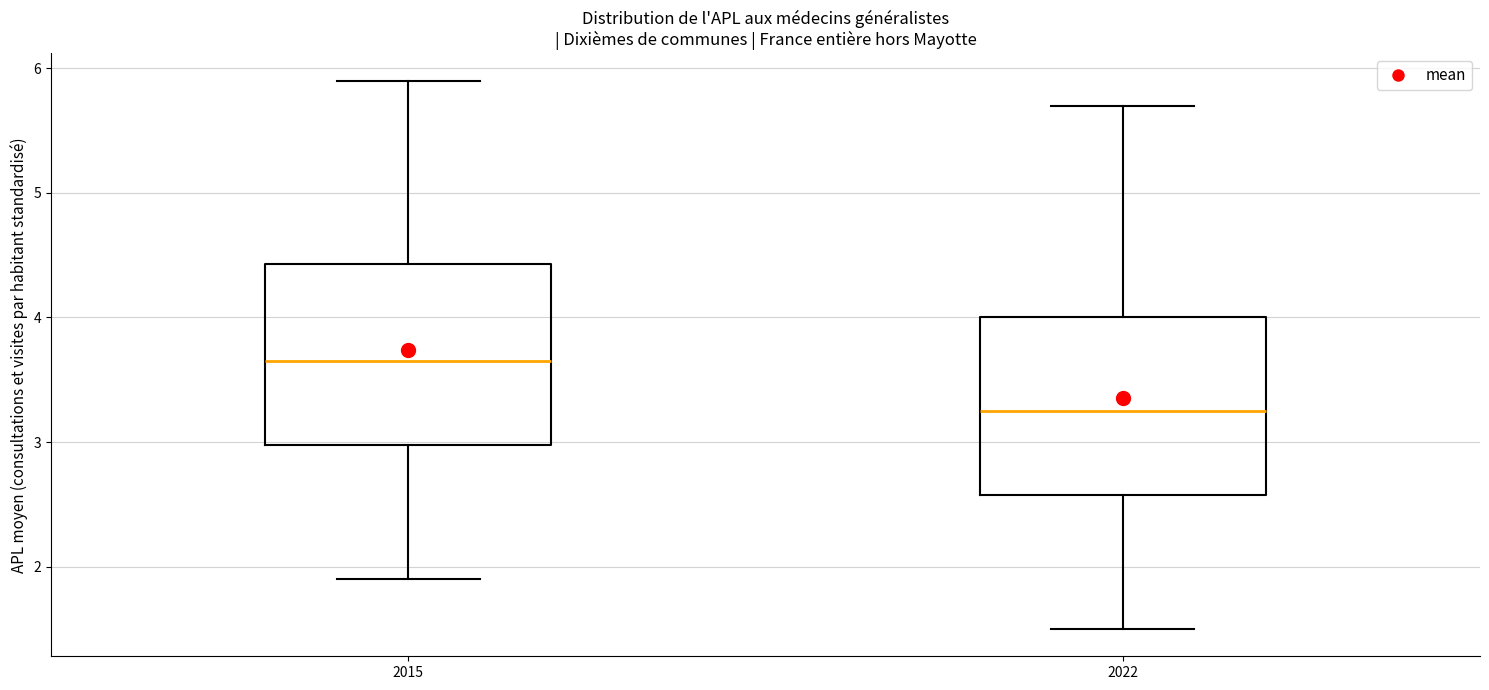

Where does the upper whisker of the box at x = 2015 end on the y-axis? The values are not printed on the chart, so give them approximately, as read against the axis.

5.9